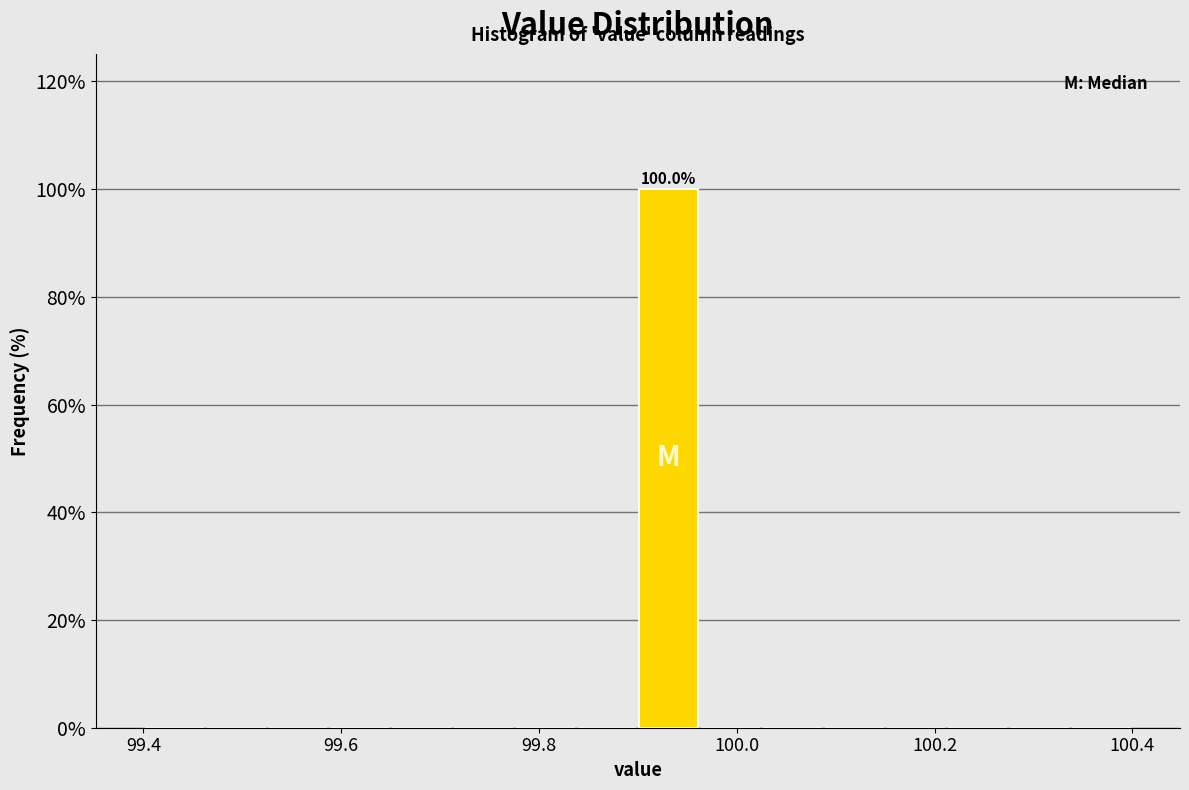

Read against the x-axis, roughly where is the centre of the tallest bar?

99.94